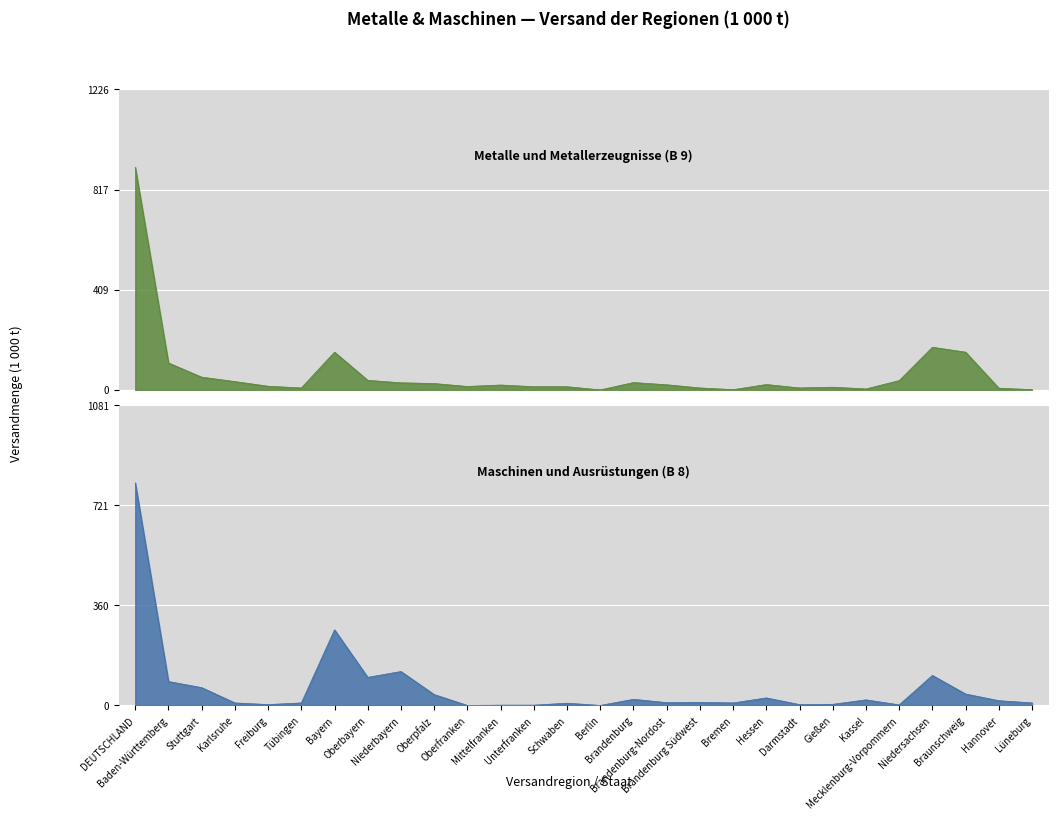

What is the total value across all series at Bremen?

10